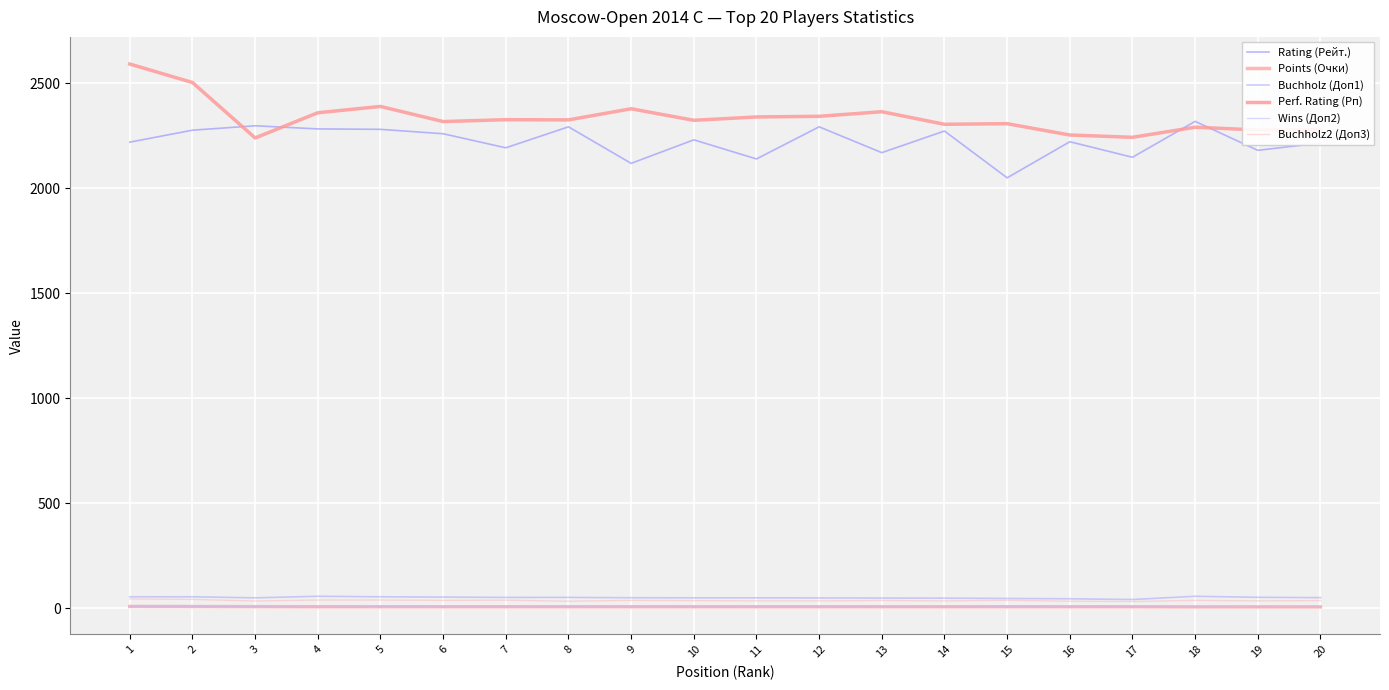

Is this an area chart (filled region under the line)?

No